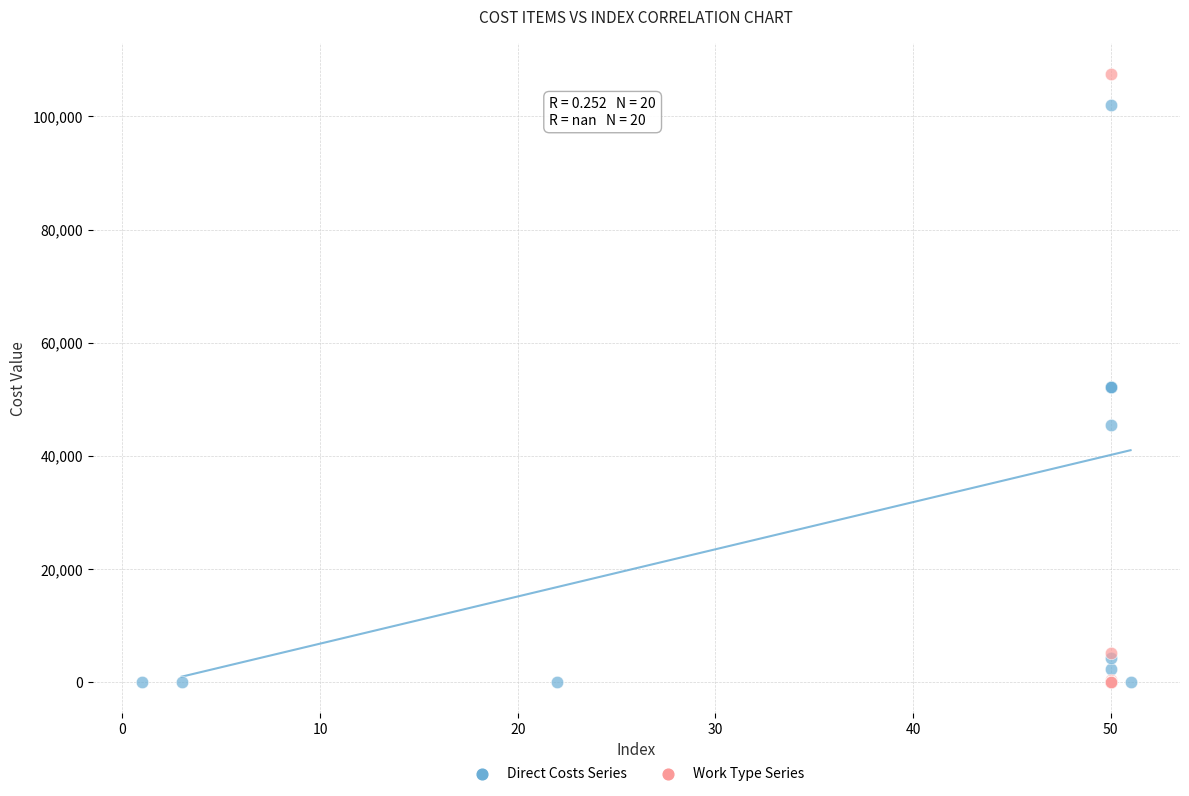

Which series reaches the maximum Y coordinate?

Work Type Series